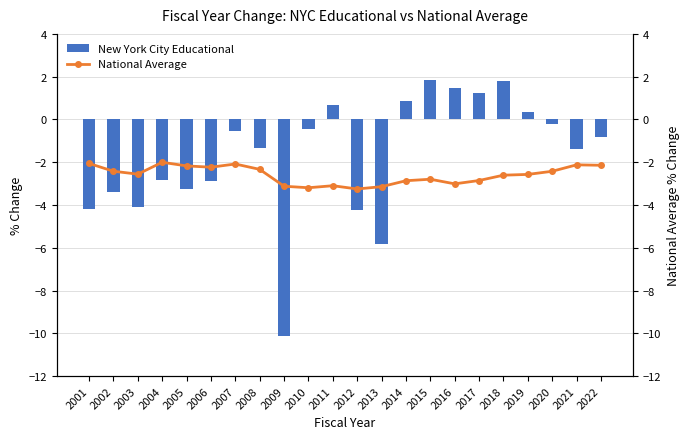

Rank the series by their average value, from highest to lowest.

New York City Educational, National Average